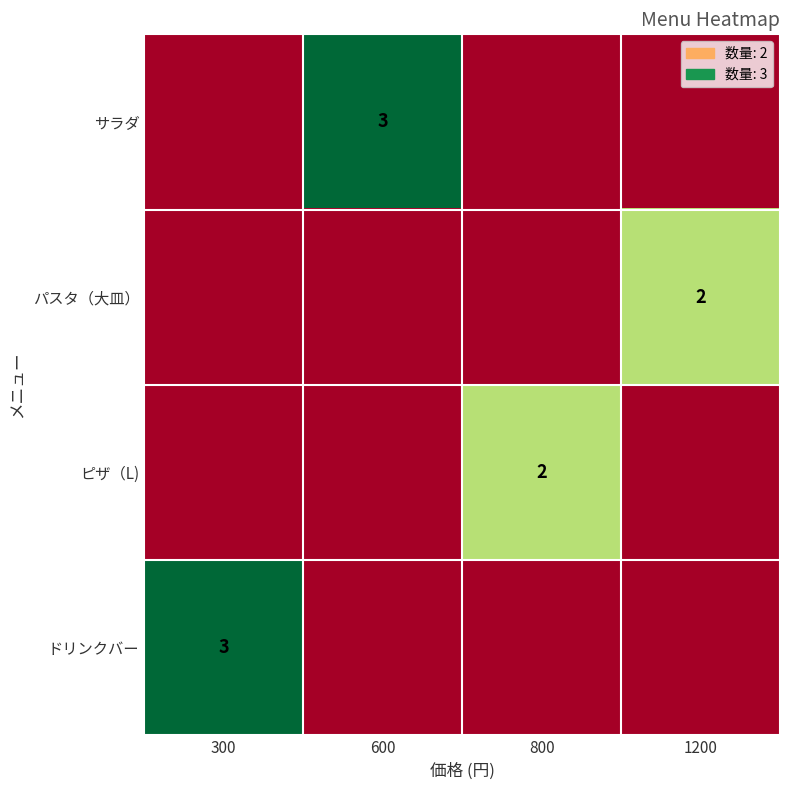

Is it true that サラダ equals 3 at 600?

True